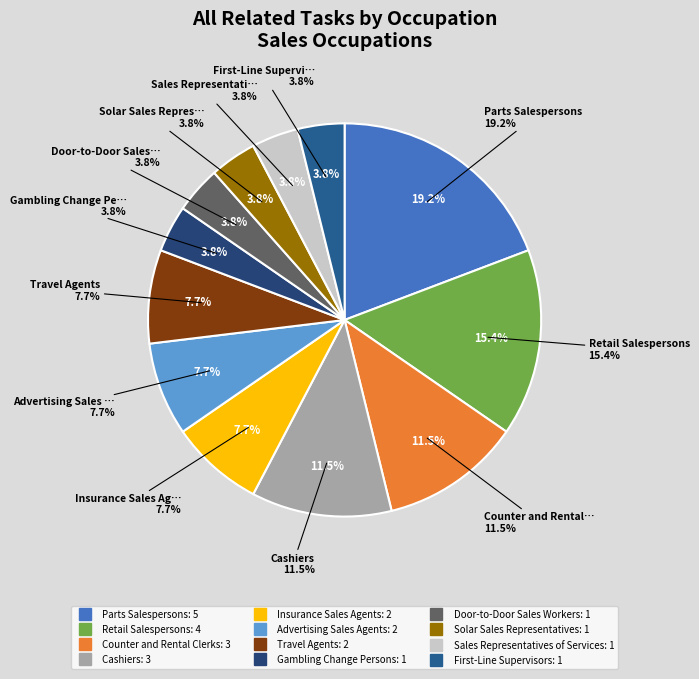

Count the number of slices in the pie.

12